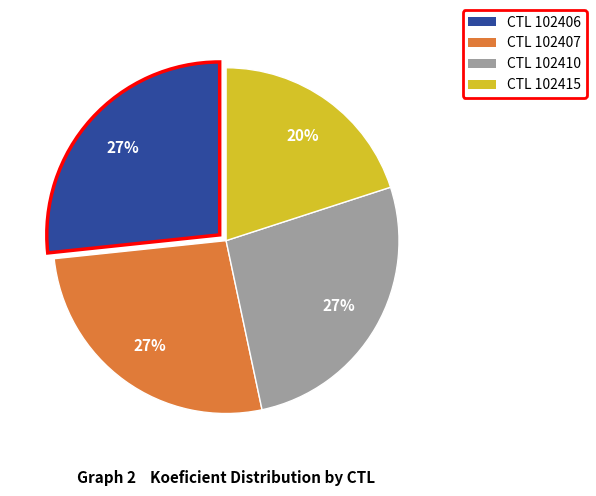

Does any single category account for the majority?

No